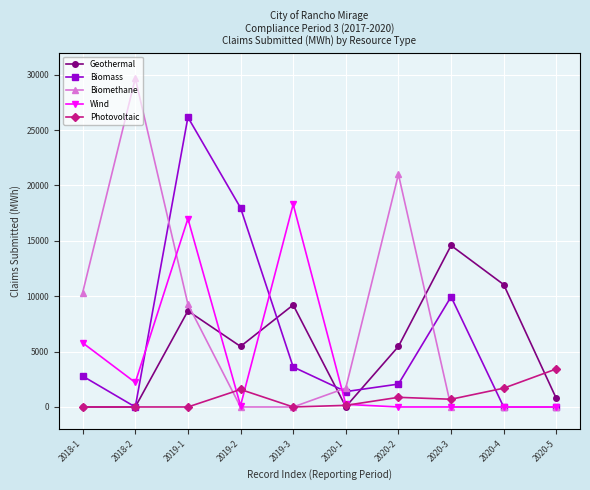

Which series has the largest range (max minus min)?

Biomethane